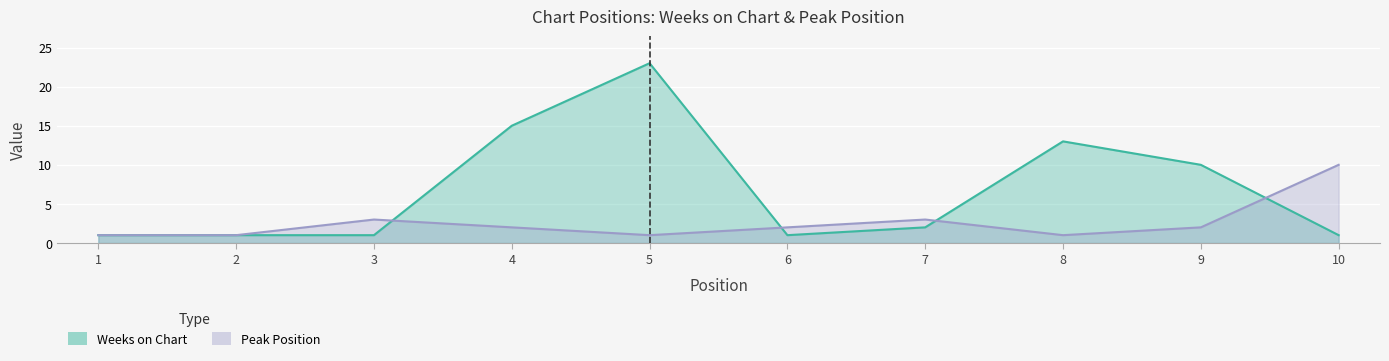

What is the value of the Weeks on Chart point at the 6th from the left?

1